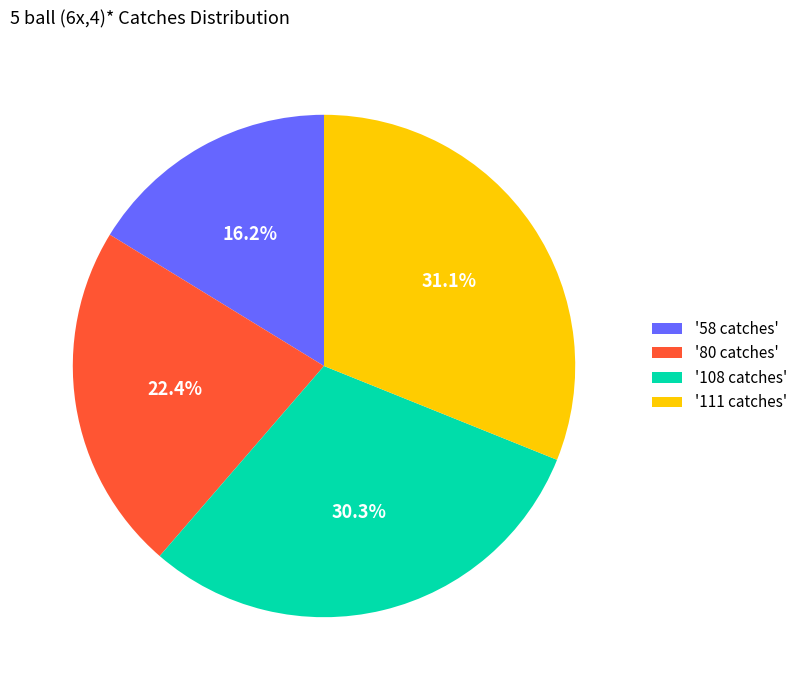

Is '108 catches' the majority of the pie?

No